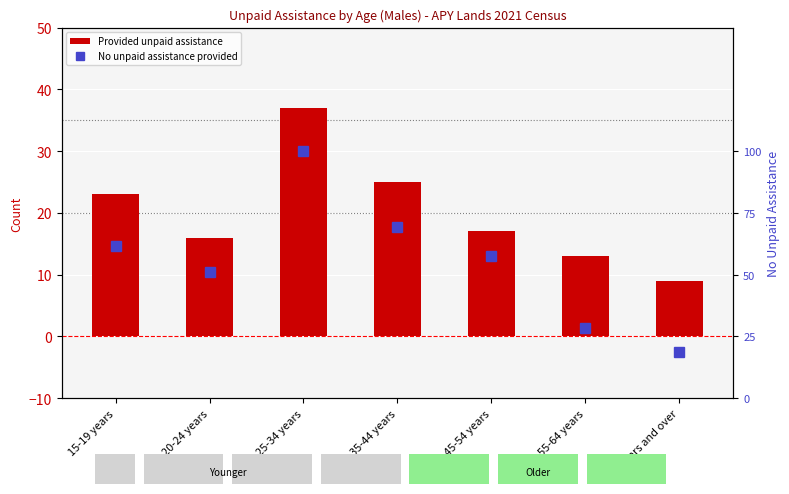

How many groups of bars are there?

7